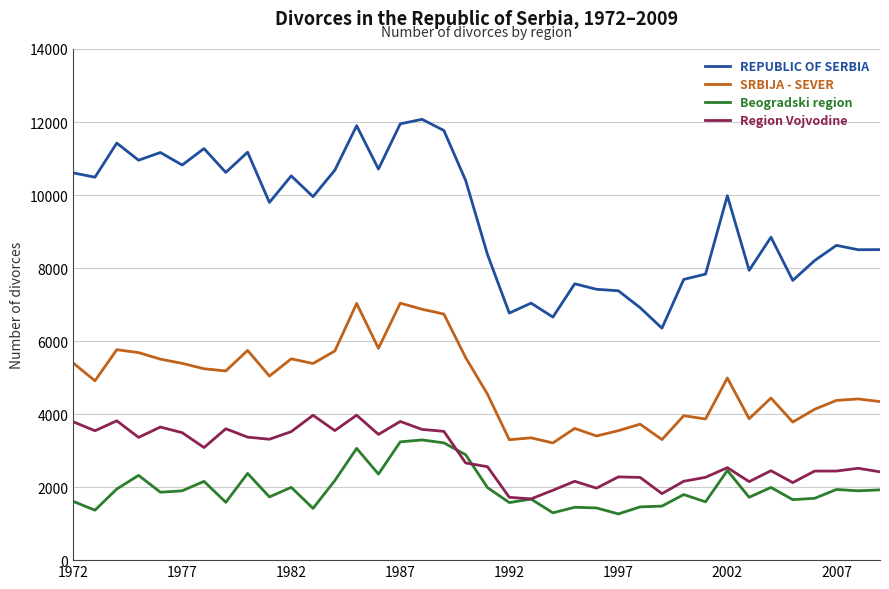

Which series has the largest range (max minus min)?

REPUBLIC OF SERBIA